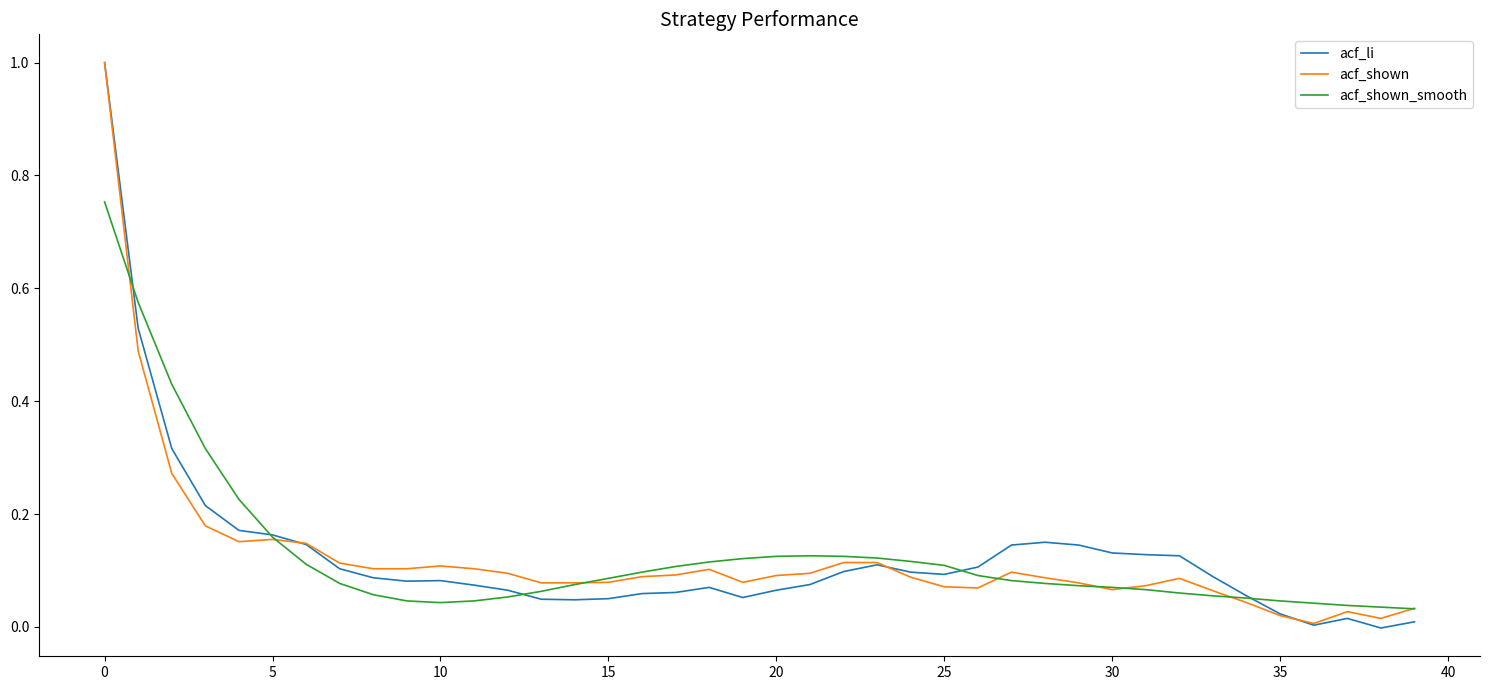

What is the highest value of the acf_shown series?

1.0